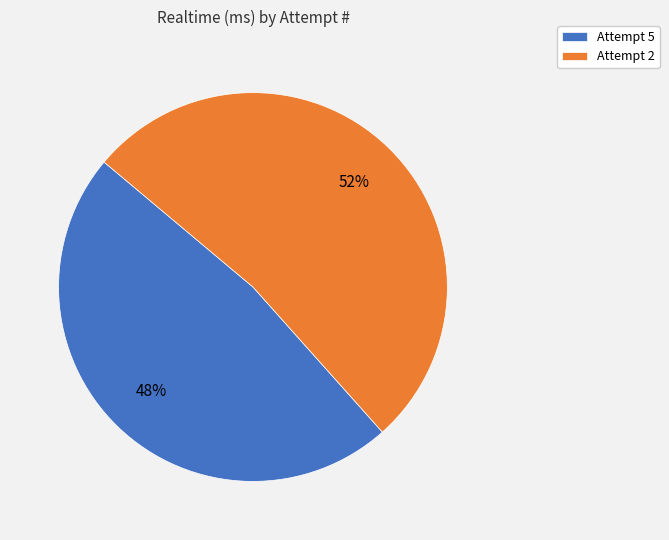

To the nearest percent, what is the combined percentage of Attempt 2 and Attempt 5?

100%